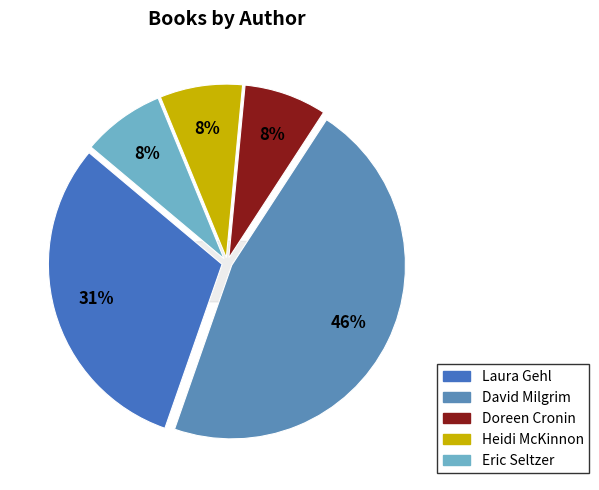

Combined, do David Milgrim (20564518) and Laura Gehl (402418077) account for over 50%?

Yes